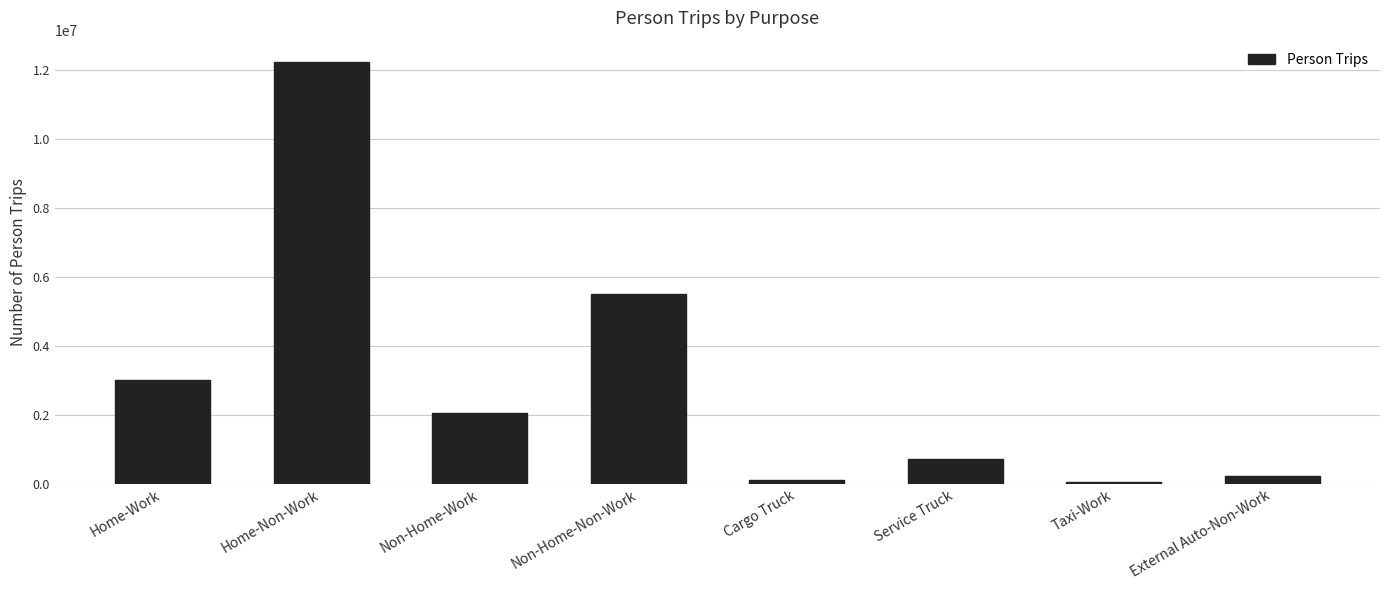

Between Non-Home-Non-Work and Home-Work, which is larger?

Non-Home-Non-Work